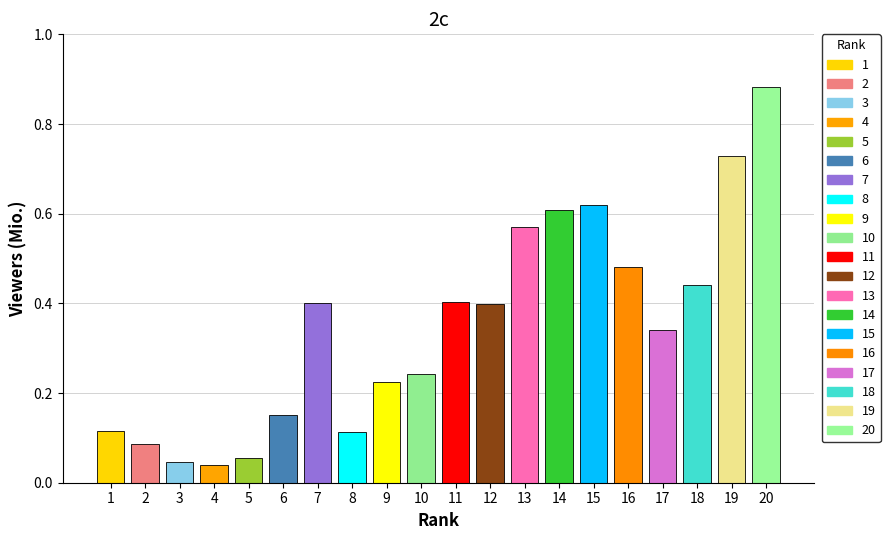

What is the change in value from 9 to 19?

+0.5